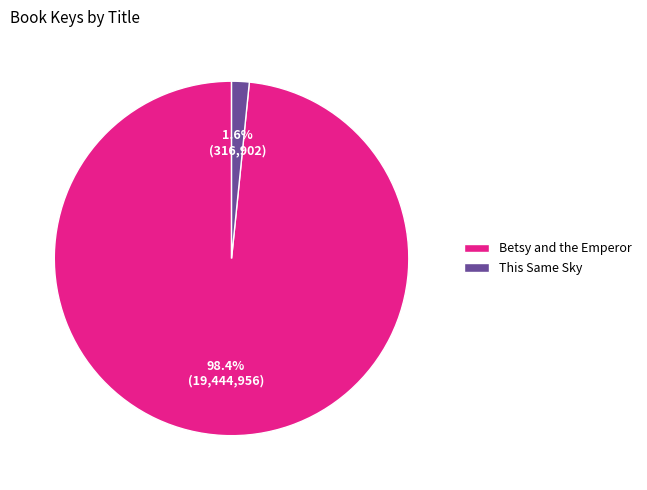

Rank the categories by value from lowest to highest.

This Same Sky, Betsy and the Emperor